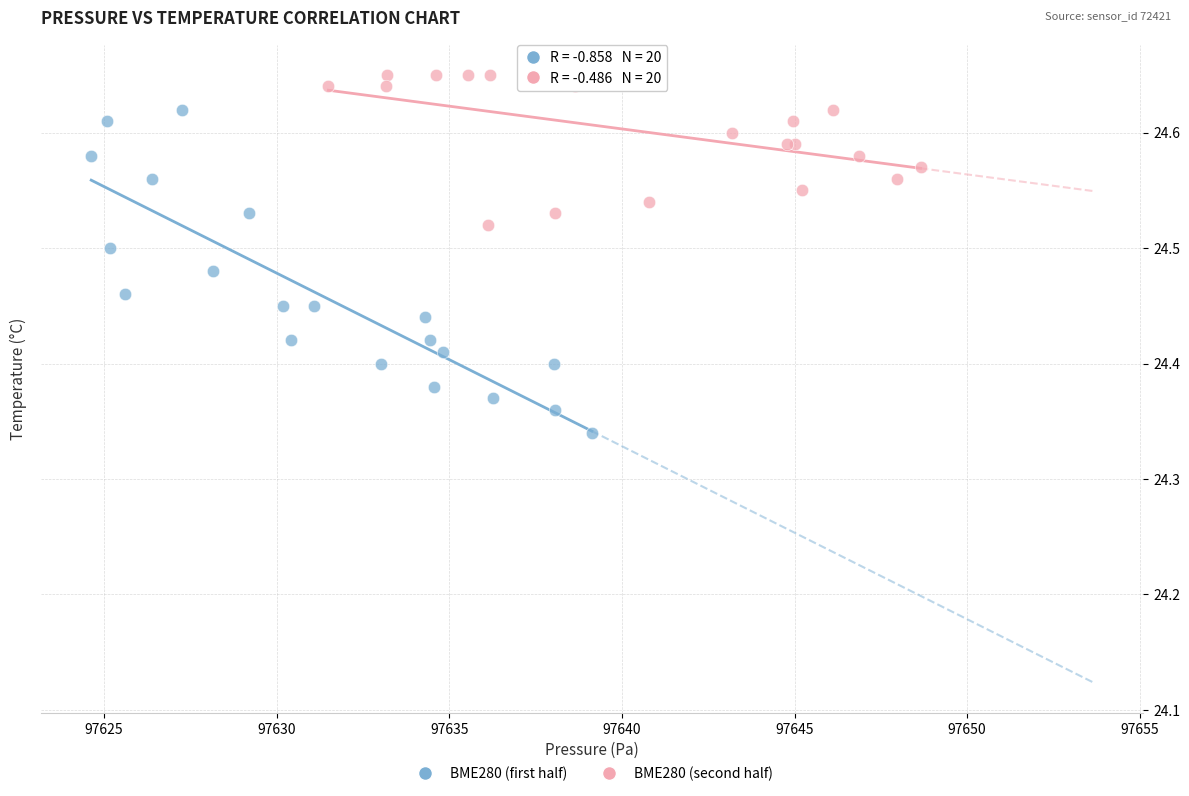

Which series contains the lowest Y value?

BME280 (first half)